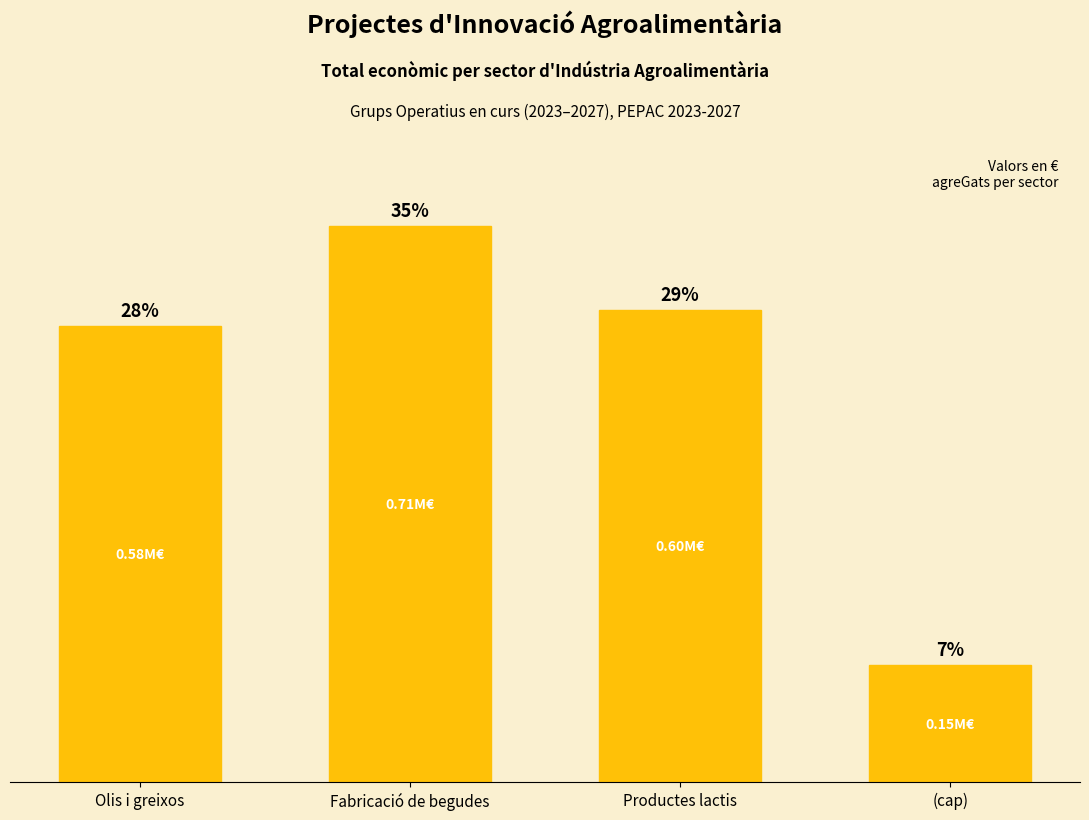

Are the bars horizontal?

No